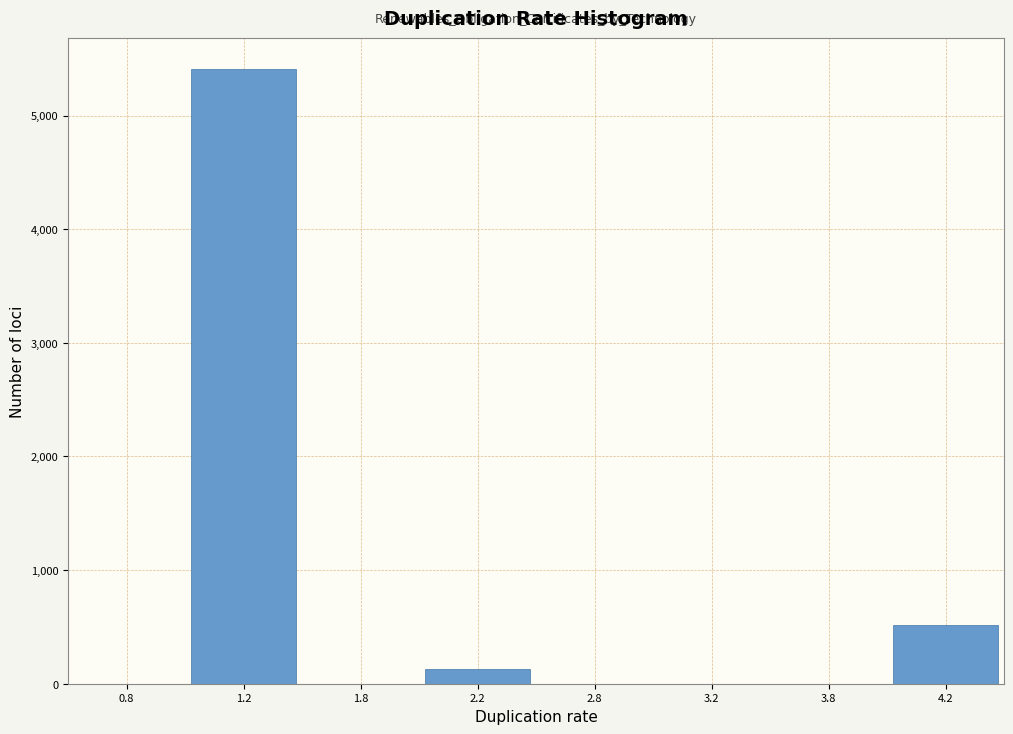

Reading left to right, list all the values displayed in this chart.

0.8=0	1.2=5412	1.8=0	2.2=131	2.8=0	3.2=0	3.8=0	4.2=516